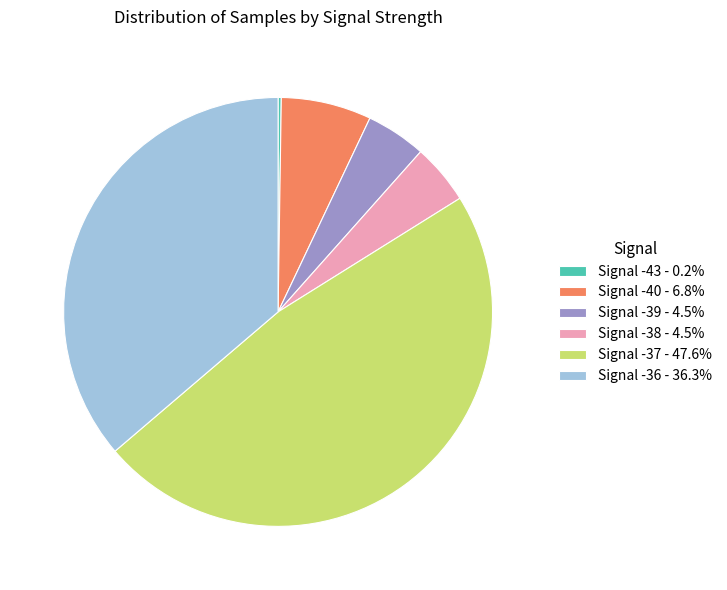

What is the ratio of the value at Signal -37 - 47.6% to the value at Signal -38 - 4.5%?

10.5